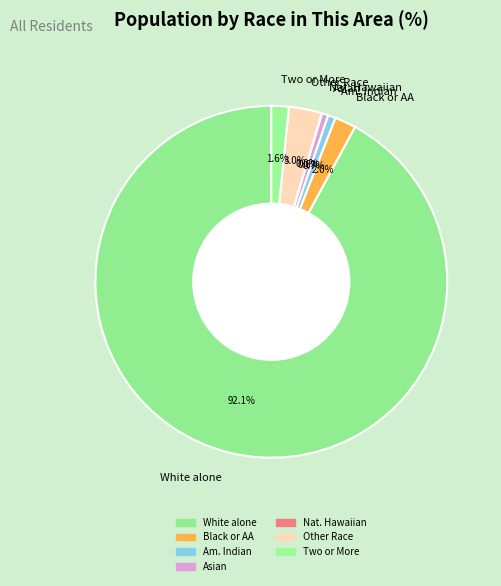

Which category has the biggest portion of the pie?

White alone